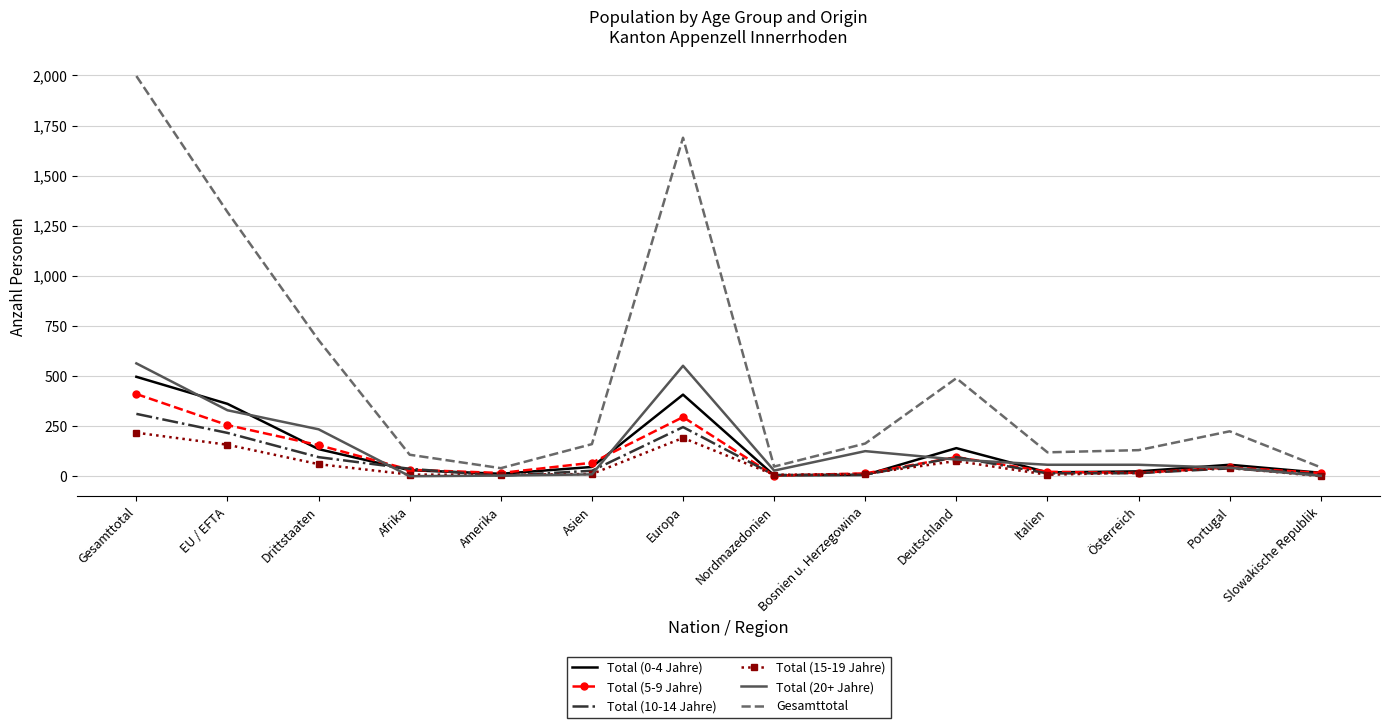

Which series has the widest spread of values?

Gesamttotal